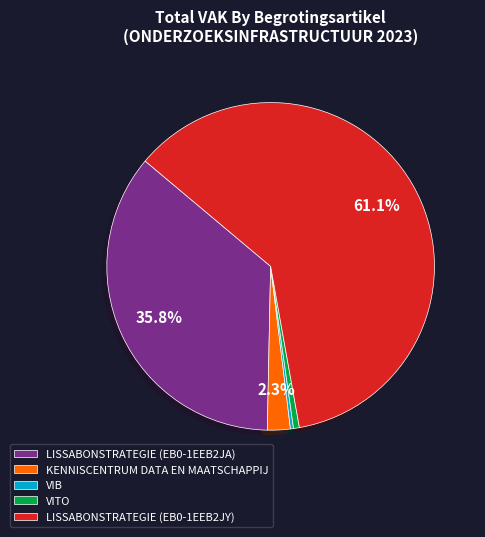

To the nearest percent, what is the difference between the largest and smallest slice percentages?

61%